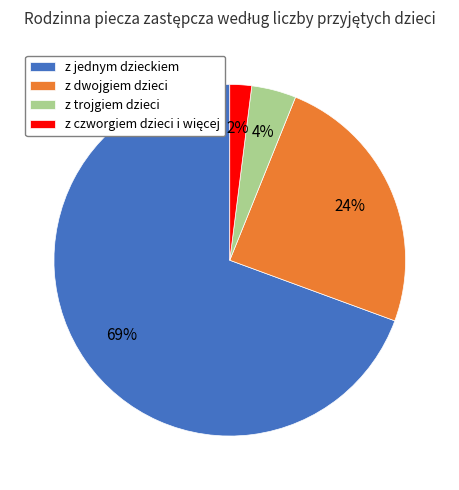

Is the sum of z dwojgiem dzieci and z jednym dzieckiem greater than half?

Yes